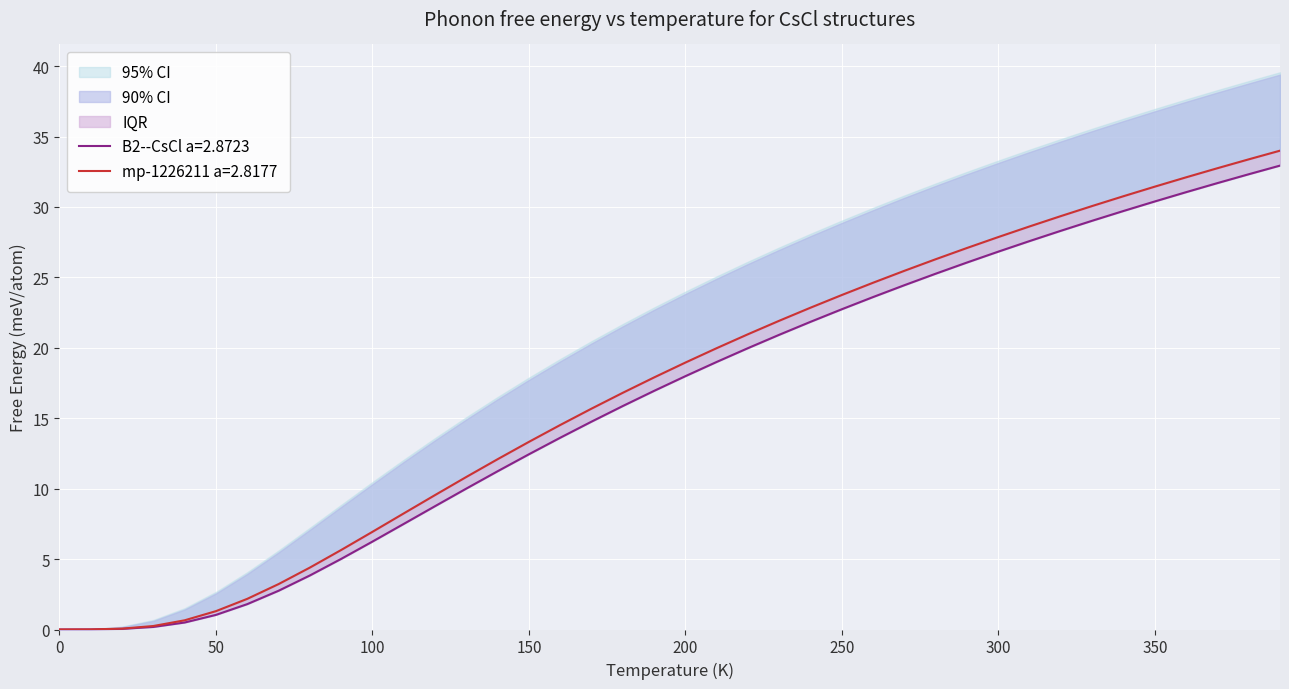

What are all the series names shown in the legend?

B2--CsCl a=2.8723, mp-1226211 a=2.8177